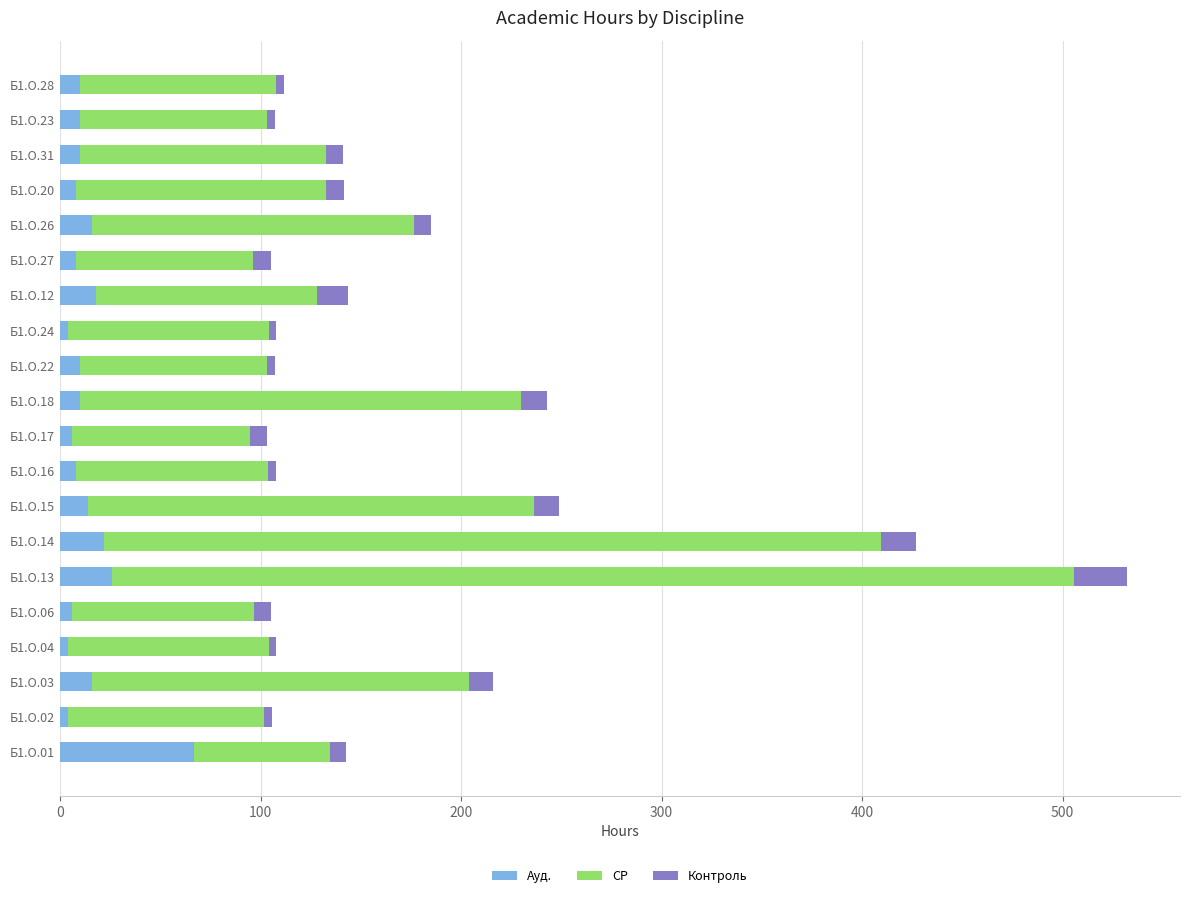

At which category is the sum across all series the highest?

Б1.О.13